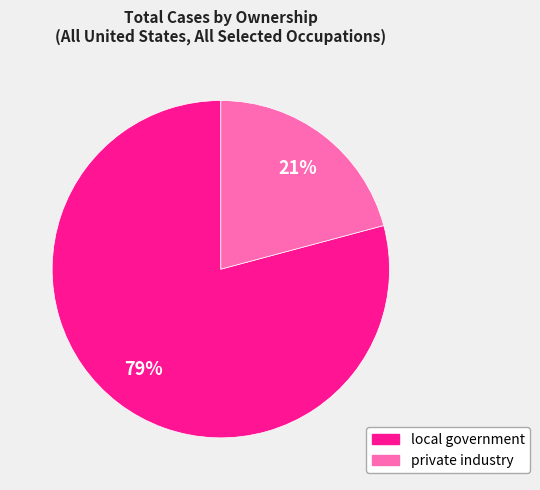

How many segments does this pie chart have?

2